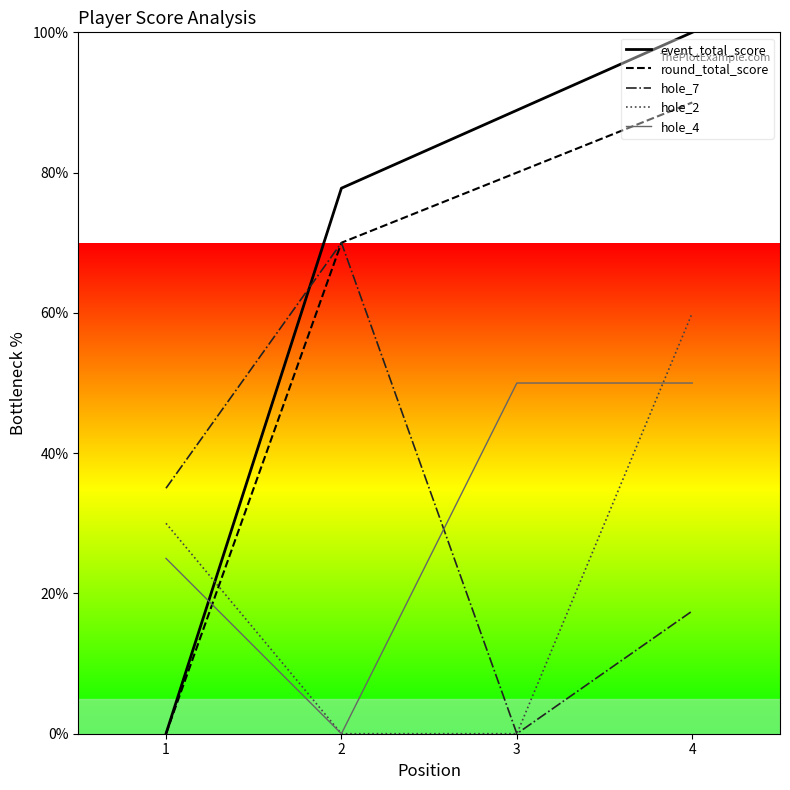

True or false: event_total_score has a value of 131.0 at 2.

False